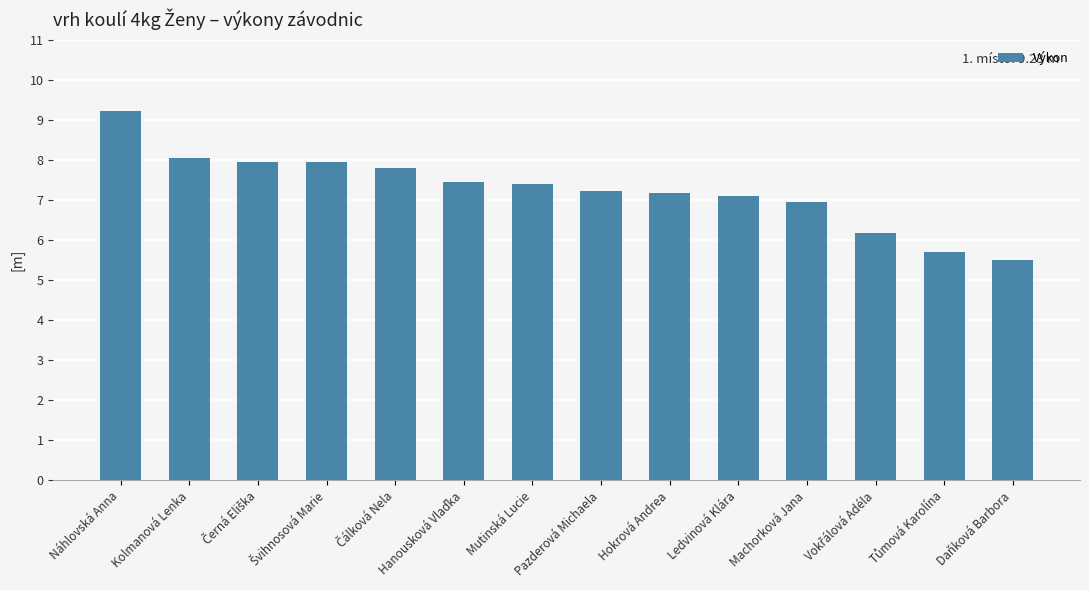

Count the number of values greater than 7.

10